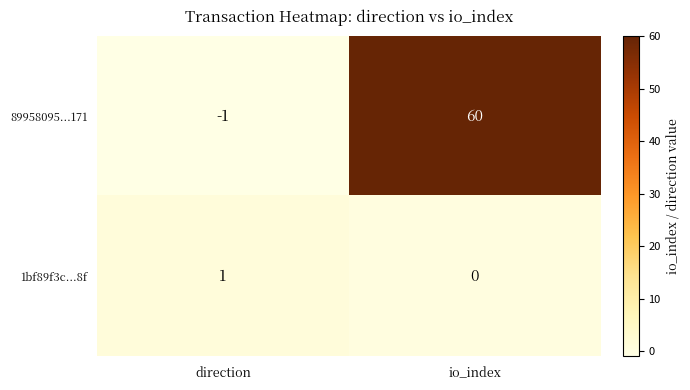

Which series has the largest range (max minus min)?

89958095...171